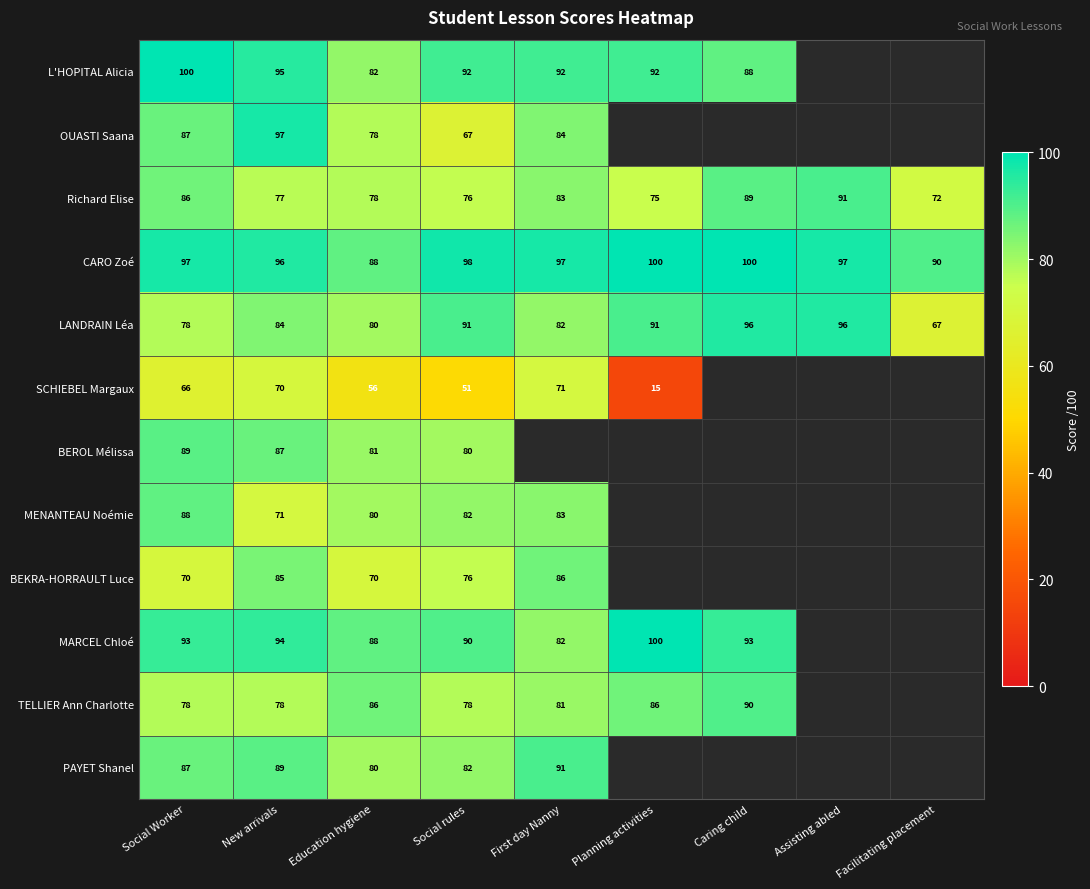

Is it true that LANDRAIN Léa equals 91 at Social rules?

True